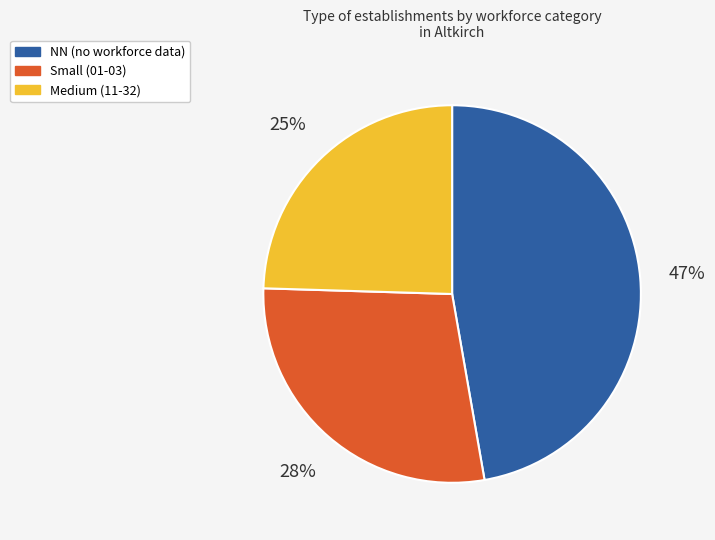

Is there a majority slice in this chart?

No